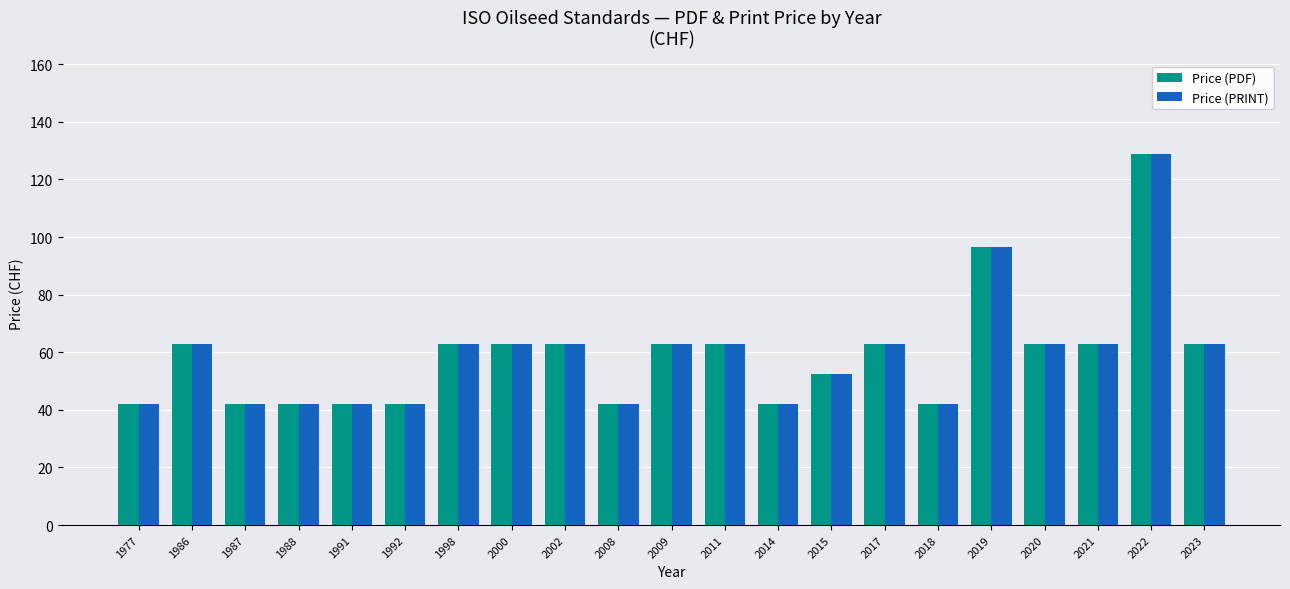

How many Price (PRINT) values are between 42 and 63?

19